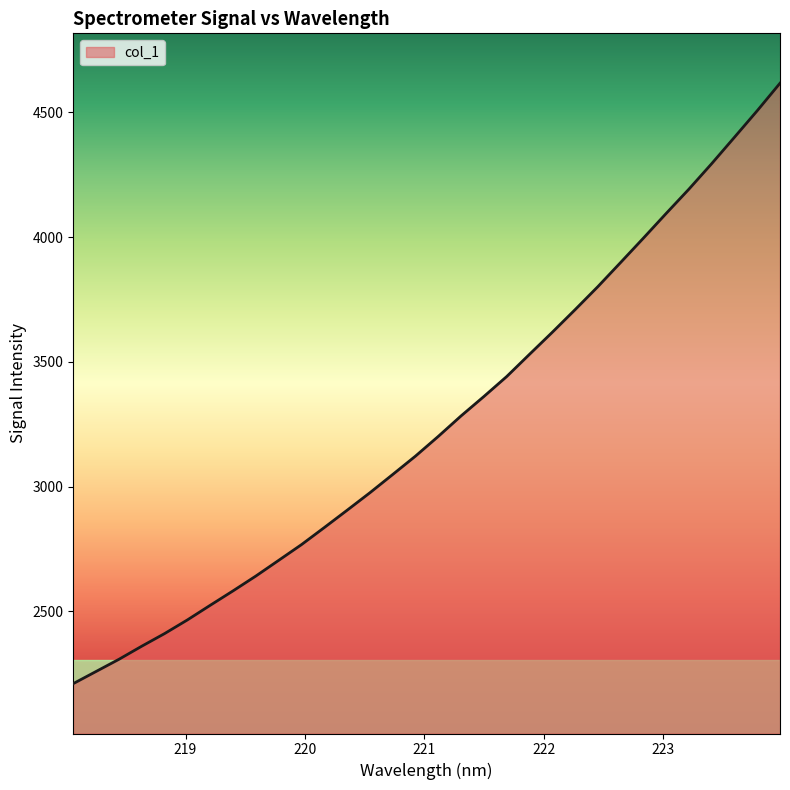

What is the smallest value displayed?

2210.0